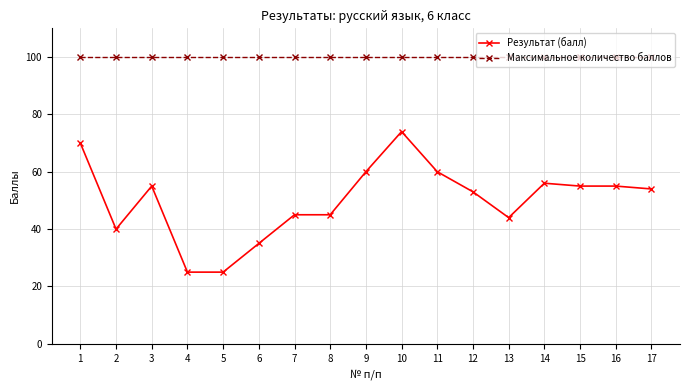

At which label does Результат (балл) first exceed 54?

1